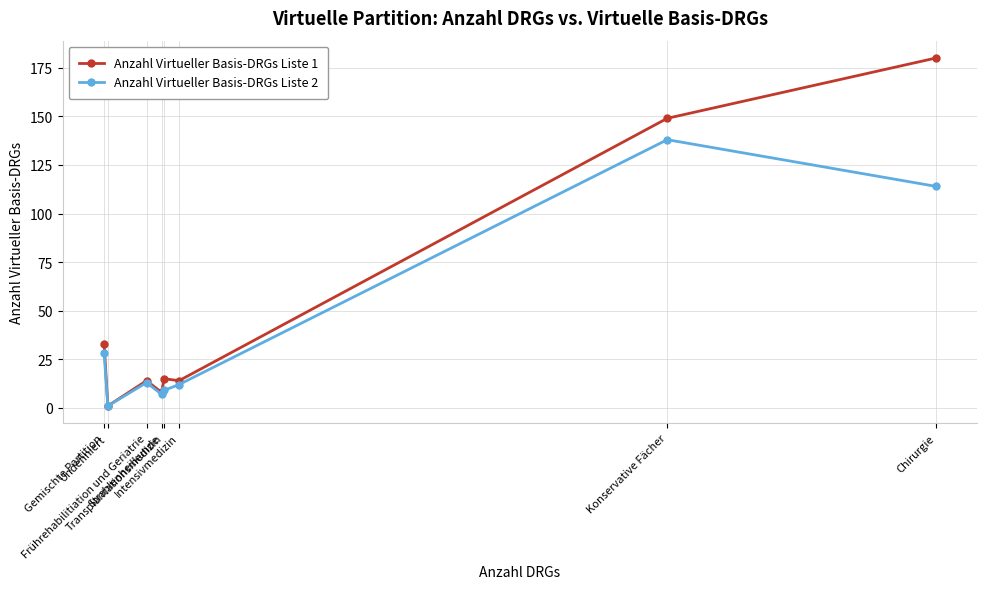

Count the number of data series in this chart.

2